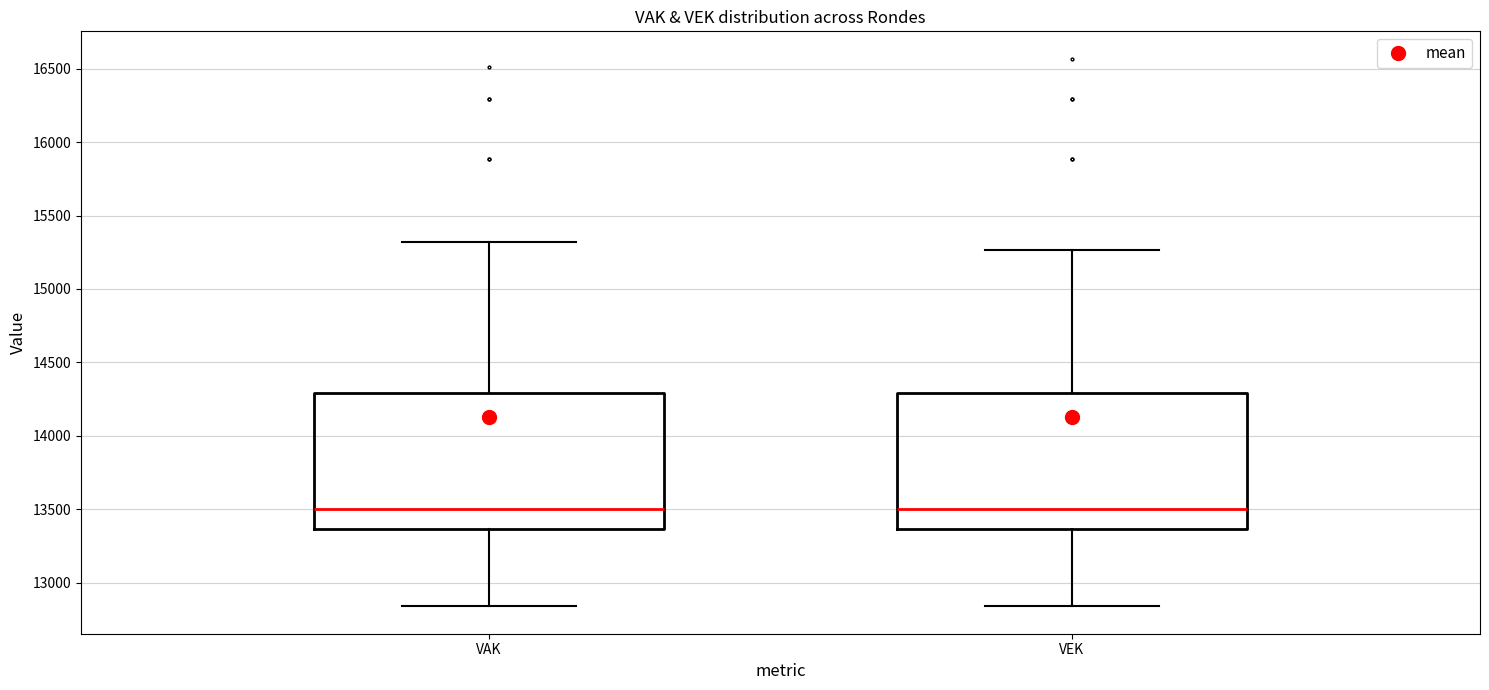

Reading left to right, transcribe this box plot: for each box, give where its median line is, the range the box spans, and where its two whiskers end, as read against the y-axis. The values are not printed on the chart, so give them approximately, as read against the axis.

VAK: median 13500, box 13350 to 14300, whiskers 12850 to 15300
VEK: median 13500, box 13350 to 14300, whiskers 12850 to 15250